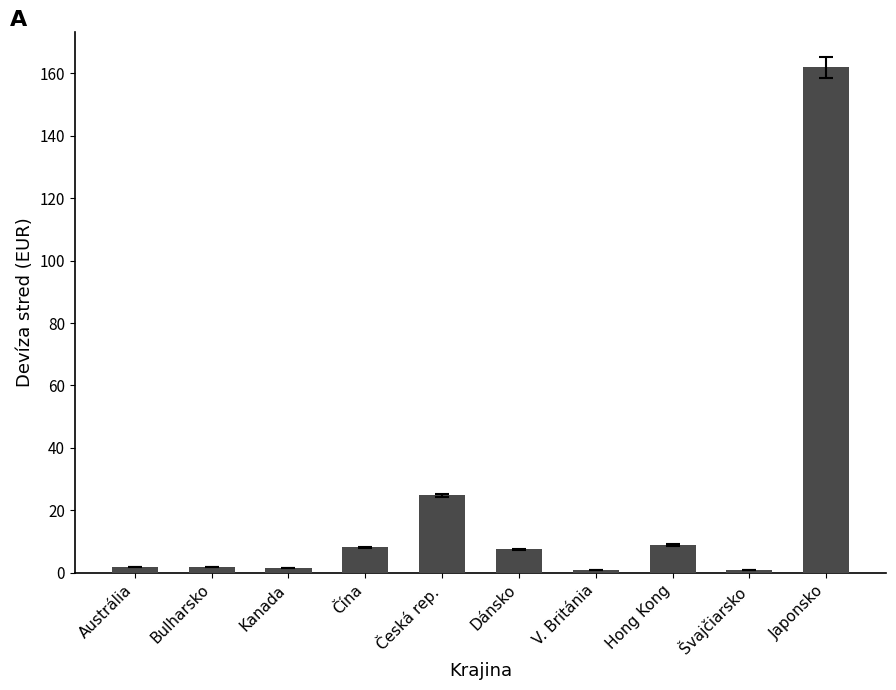

What is the difference between the values at Hong Kong and Bulharsko?

6.9